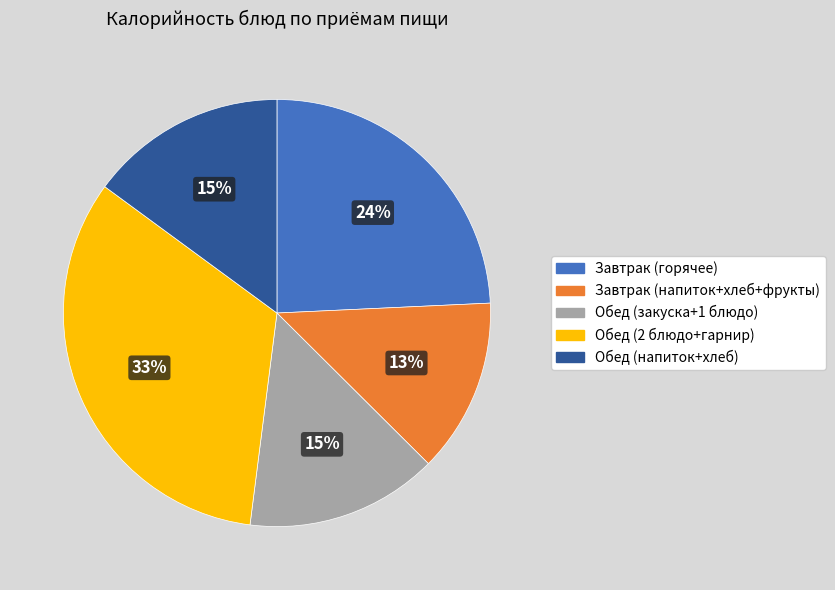

Count the number of slices in the pie.

5